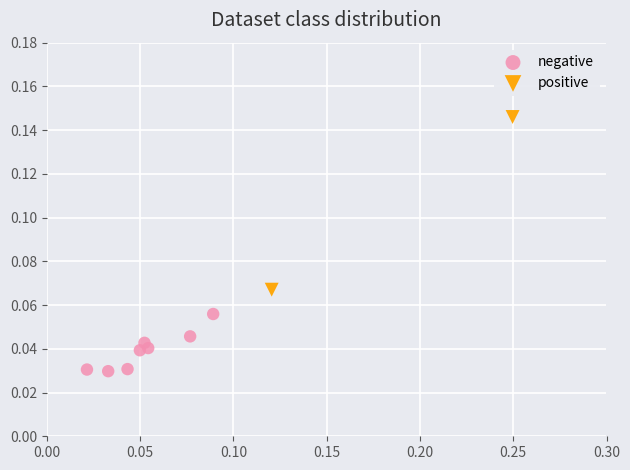

Which series has the largest Y range (max minus min)?

positive